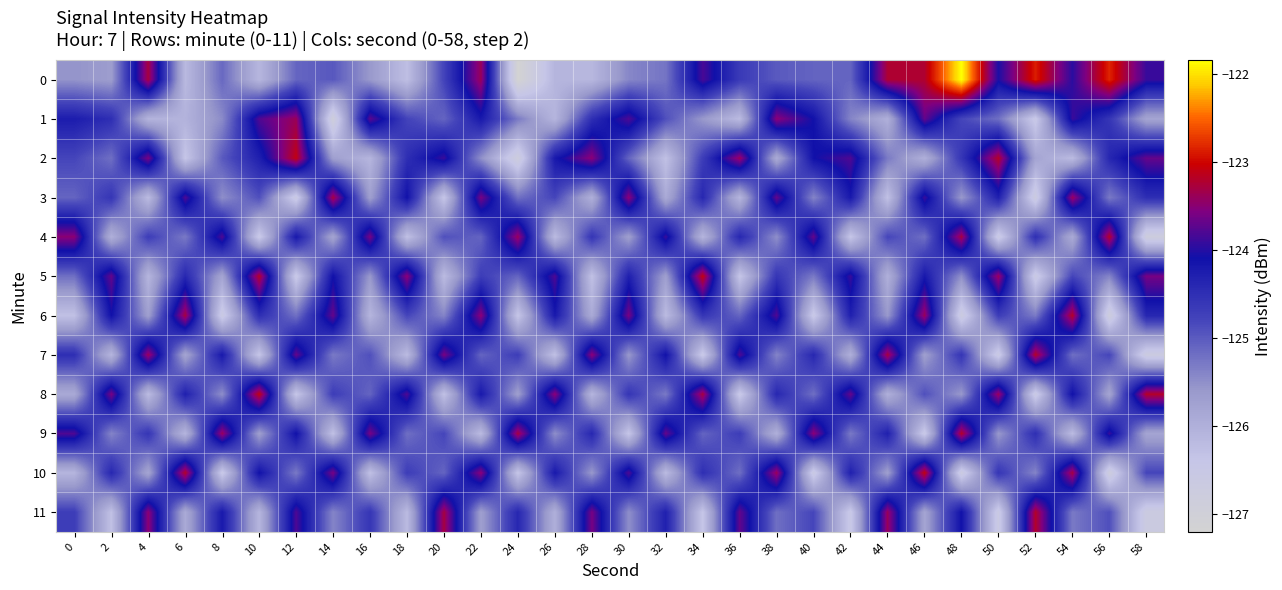

How many categories are shown in the chart?

30